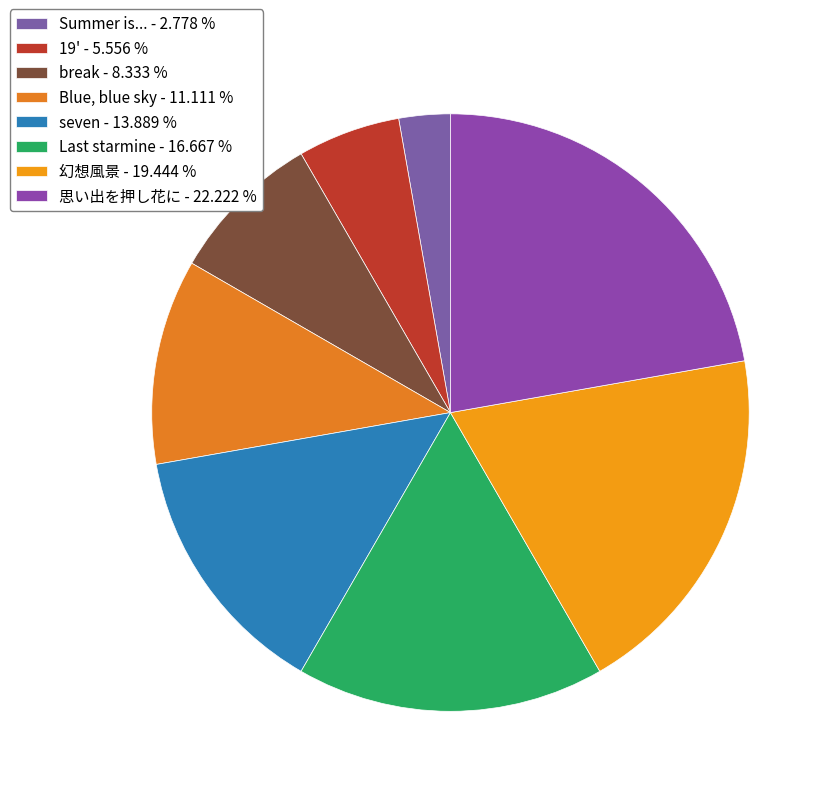

To the nearest percent, what is the difference between the break and Blue, blue sky slice percentages?

3%